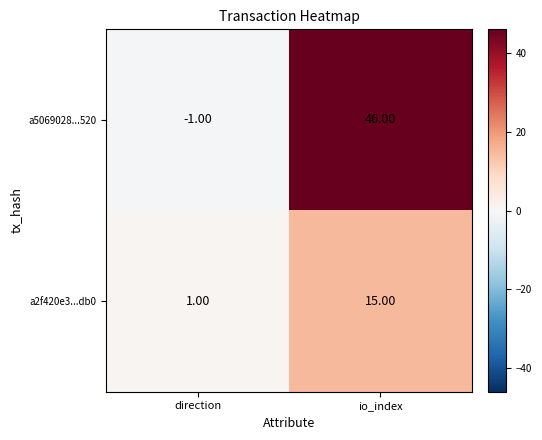

Is the value of a2f420e3...db0 at io_index greater than the value of a5069028...520 at direction?

Yes